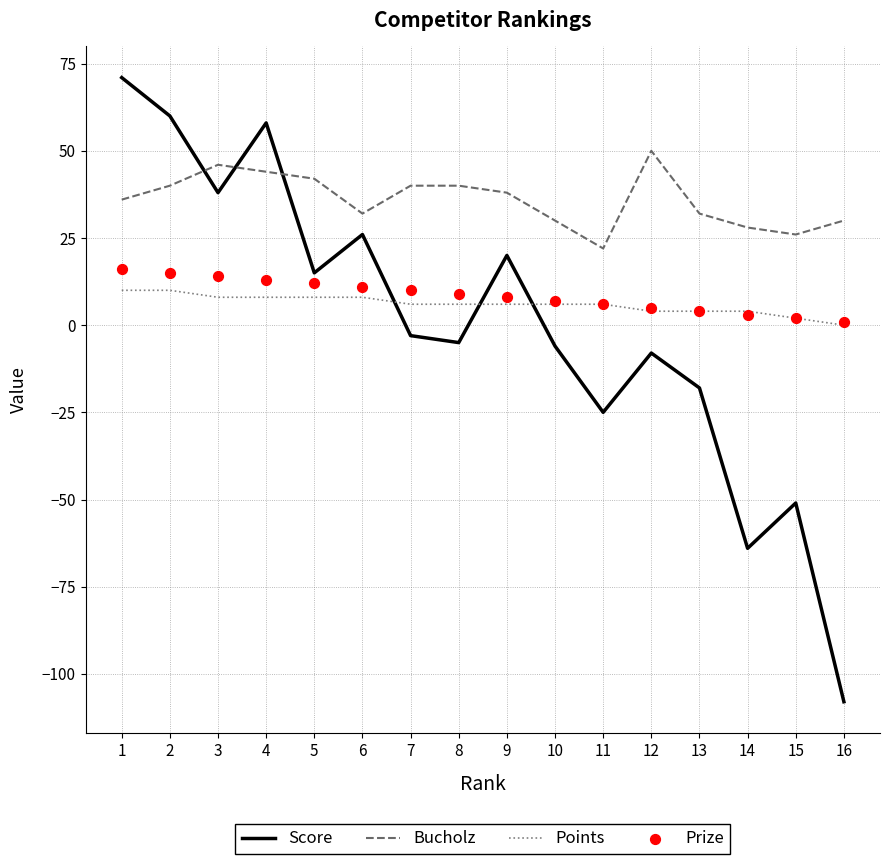

Which series contains the highest Y value?

Score